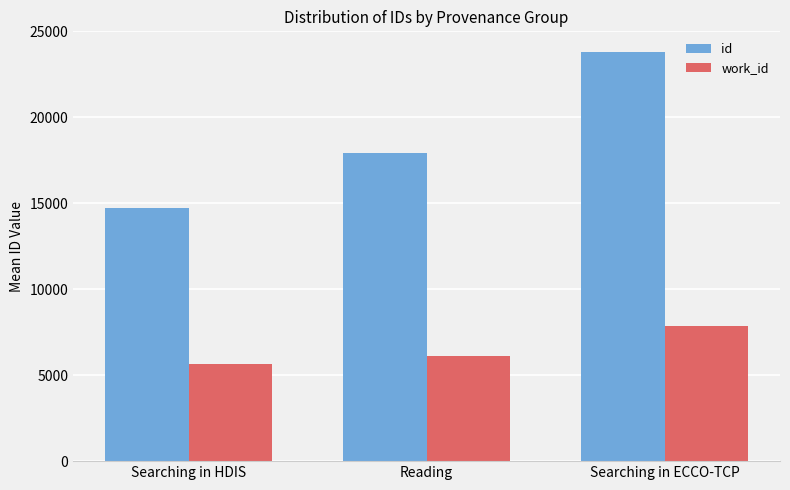

What are all the series names shown in the legend?

id, work_id